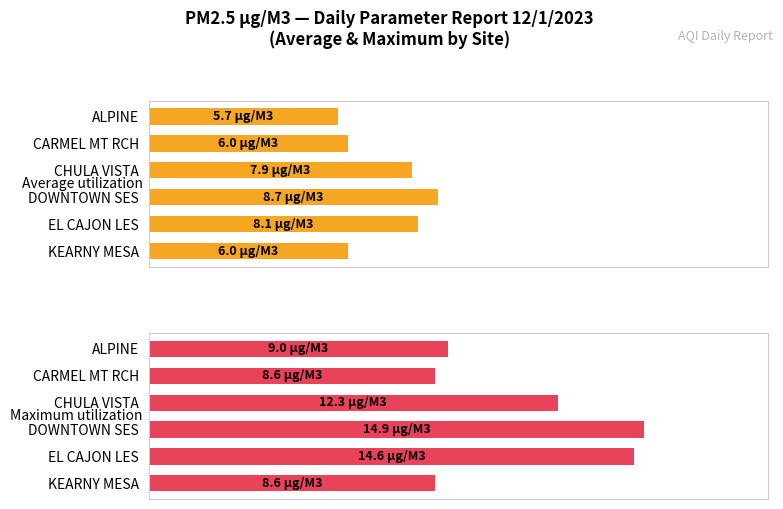

What is the difference between the maximum and minimum values in the Average utilization series?

3.0